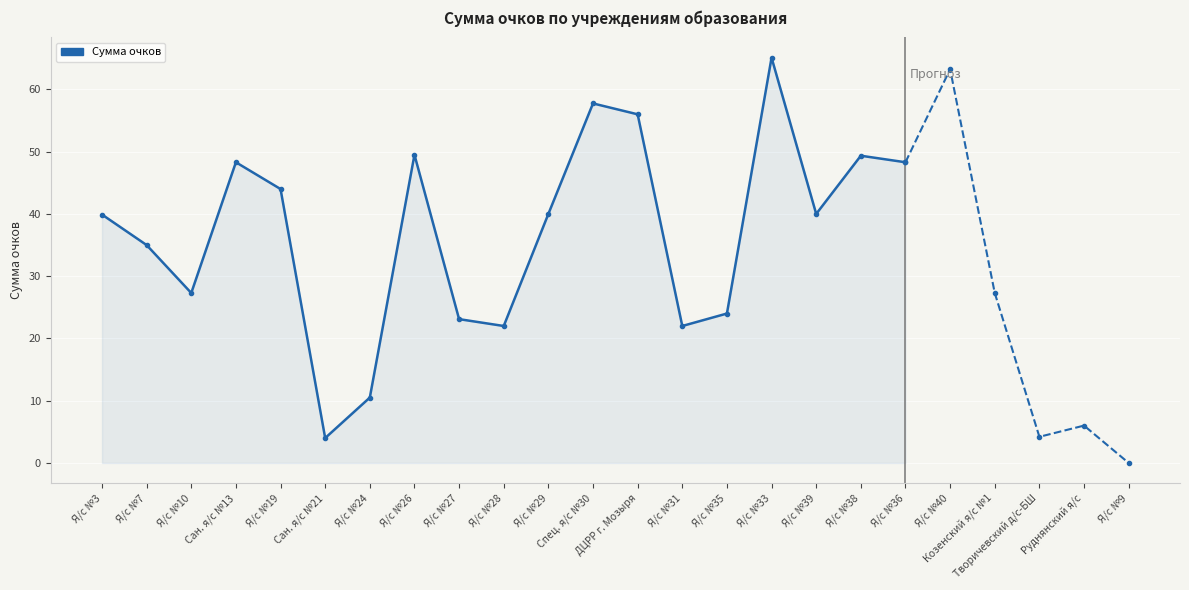

Reading left to right, transcribe all the data shown in this chart.

Я/с №3=39.9	Я/с №7=35.0	Я/с №10=27.3	Сан. я/с №13=48.3	Я/с №19=44.0	Сан. я/с №21=4.0	Я/с №24=10.5	Я/с №26=49.5	Я/с №27=23.1	Я/с №28=22.0	Я/с №29=40.0	Спец. я/с №30=57.8	ДЦРР г. Мозыря=56.0	Я/с №31=22.0	Я/с №35=24.0	Я/с №33=65.1	Я/с №39=40.0	Я/с №38=49.4	Я/с №36=48.3